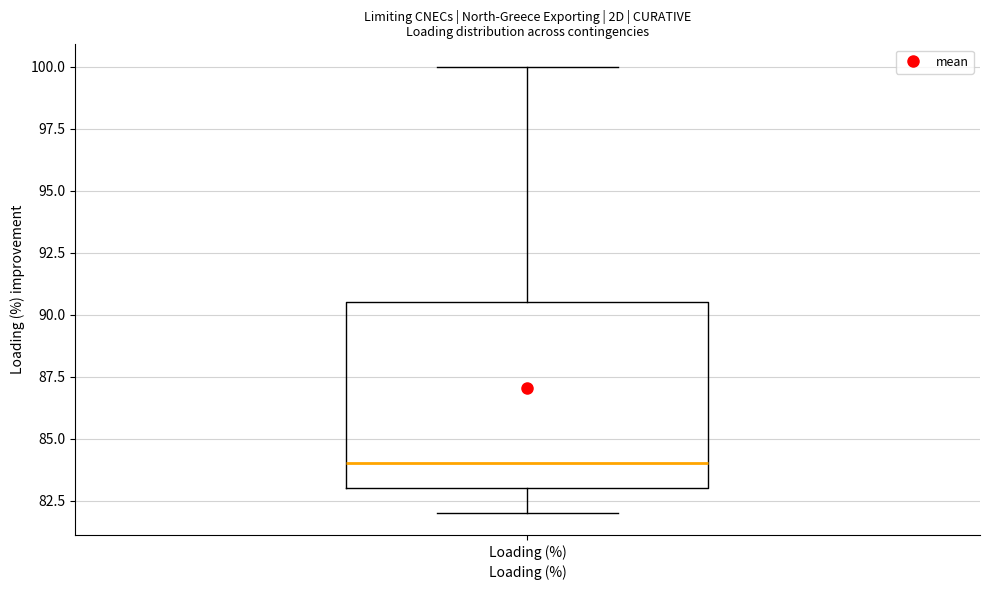

Transcribe this box plot: give where the median line is, the range the box spans, and where the two whiskers end, as read against the y-axis. The values are not printed on the chart, so give them approximately, as read against the axis.

median 84.0, box 83.0 to 90.5, whiskers 82.0 to 100.0